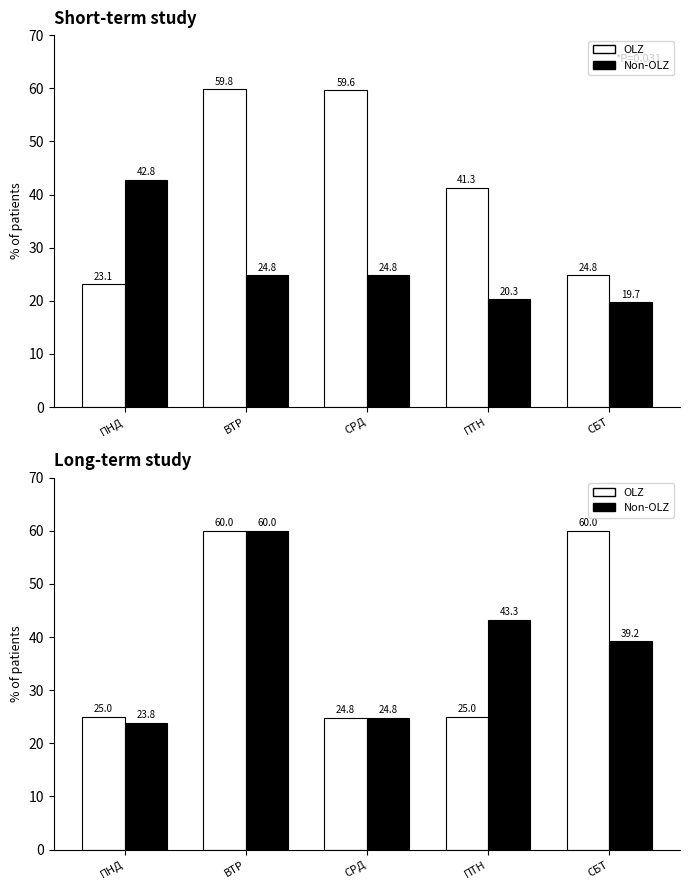

What is the spread (max minus min) of values at ПТН?

18.3